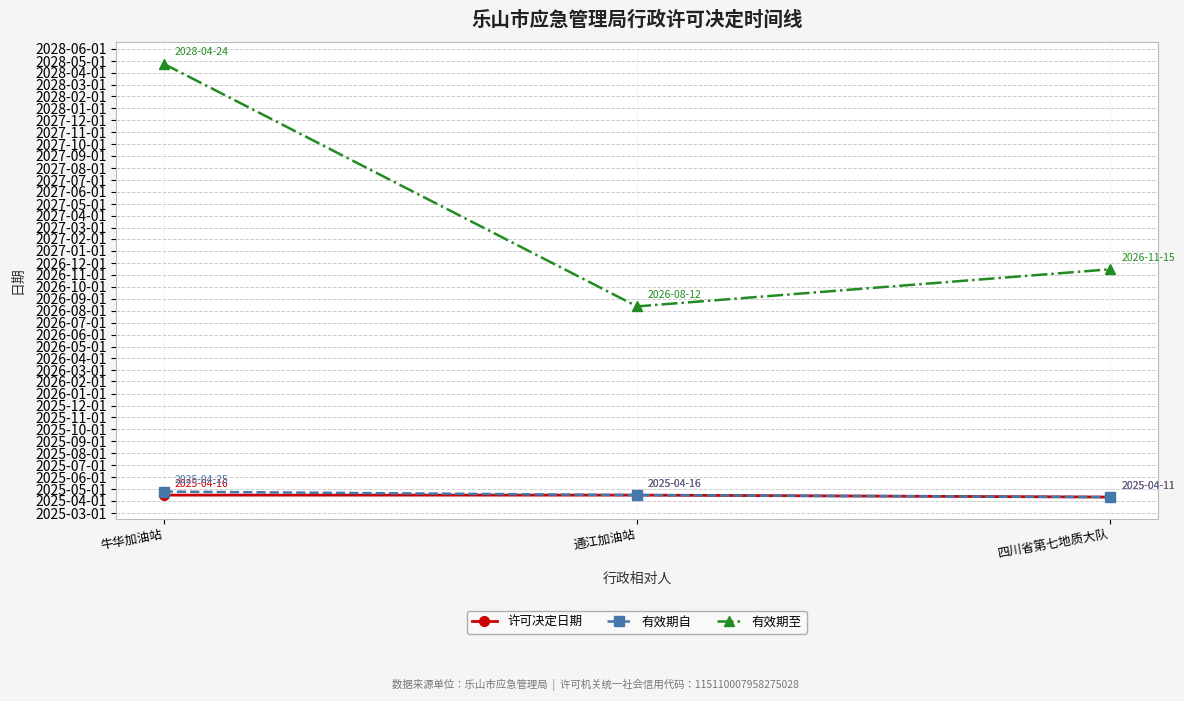

Reading left to right, what are all the values shown in this chart?

许可决定日期: 20194	20194	20189
有效期自: 20203	20194	20189
有效期至: 21298	20677	20772